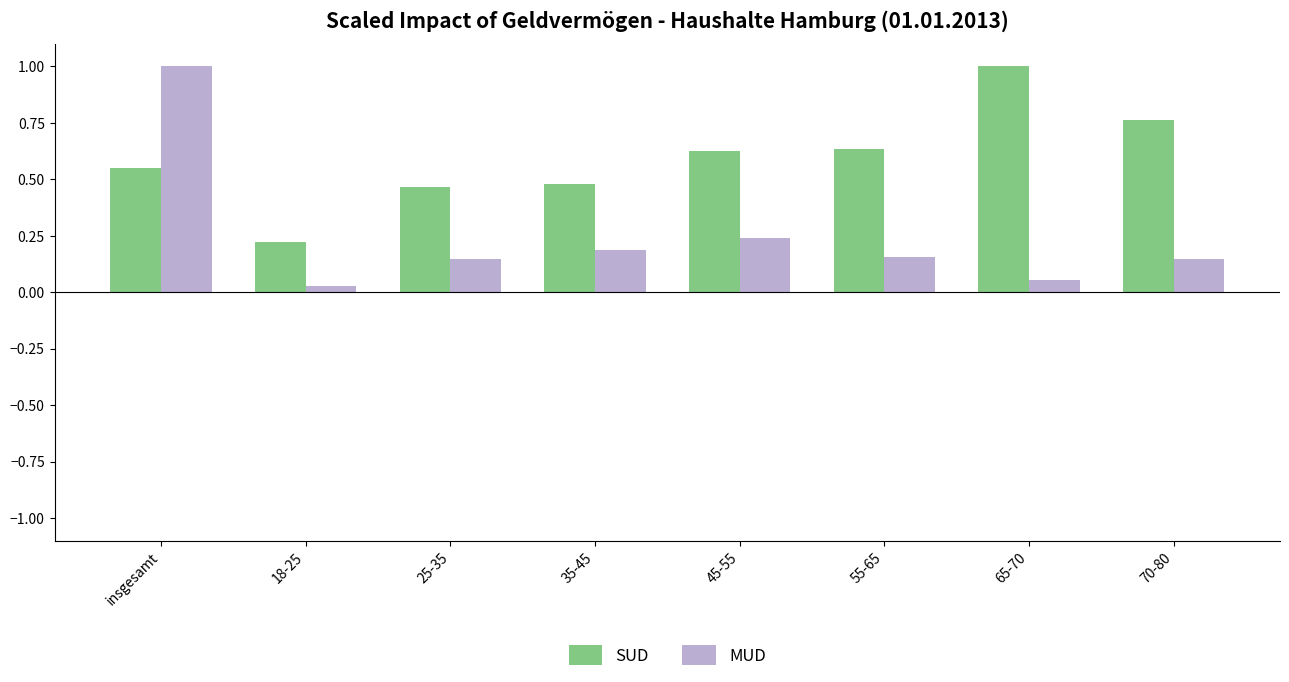

True or false: SUD has a value of 0.2 at 18-25.

True